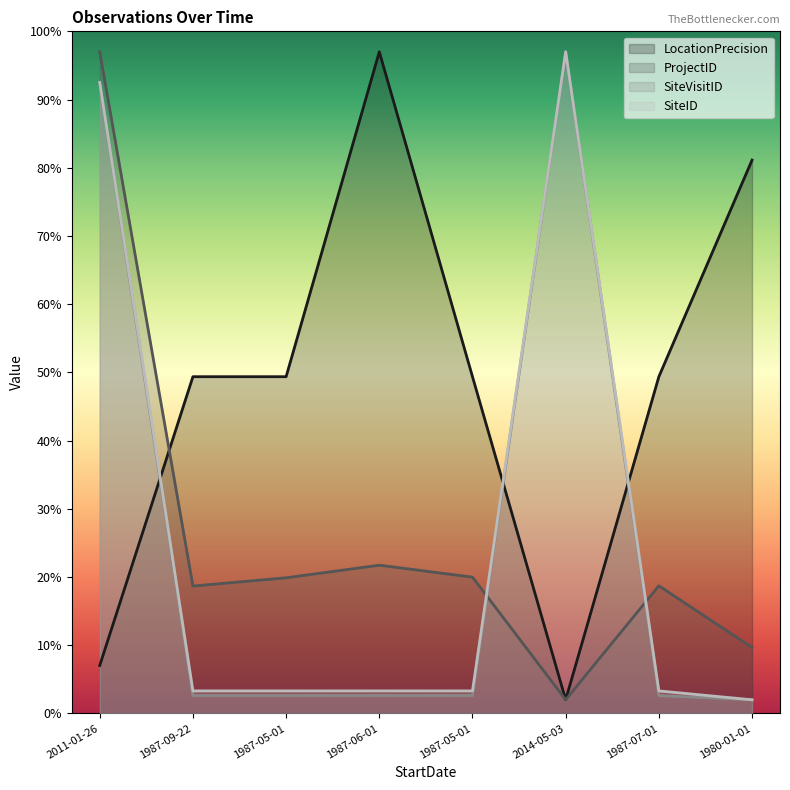

What value does the SiteID series have at 1987-09-22?

3.3